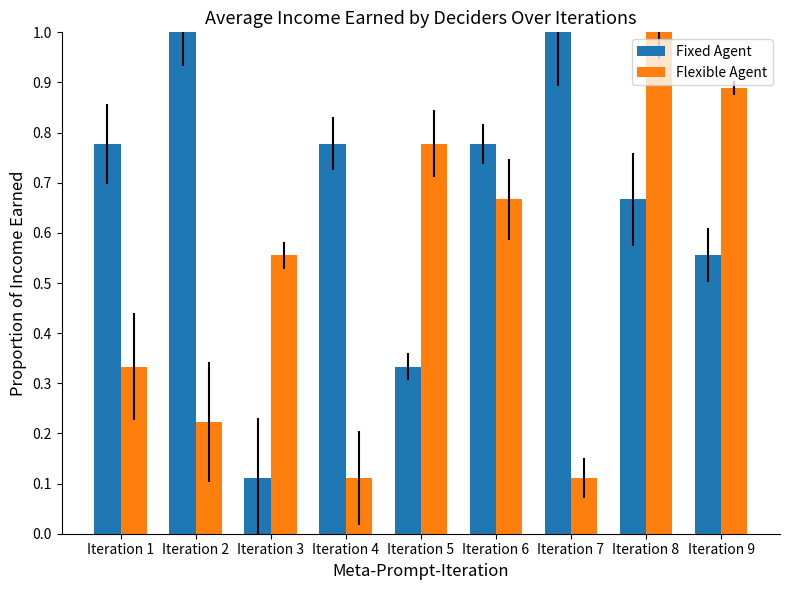

How many categories are shown in the chart?

9